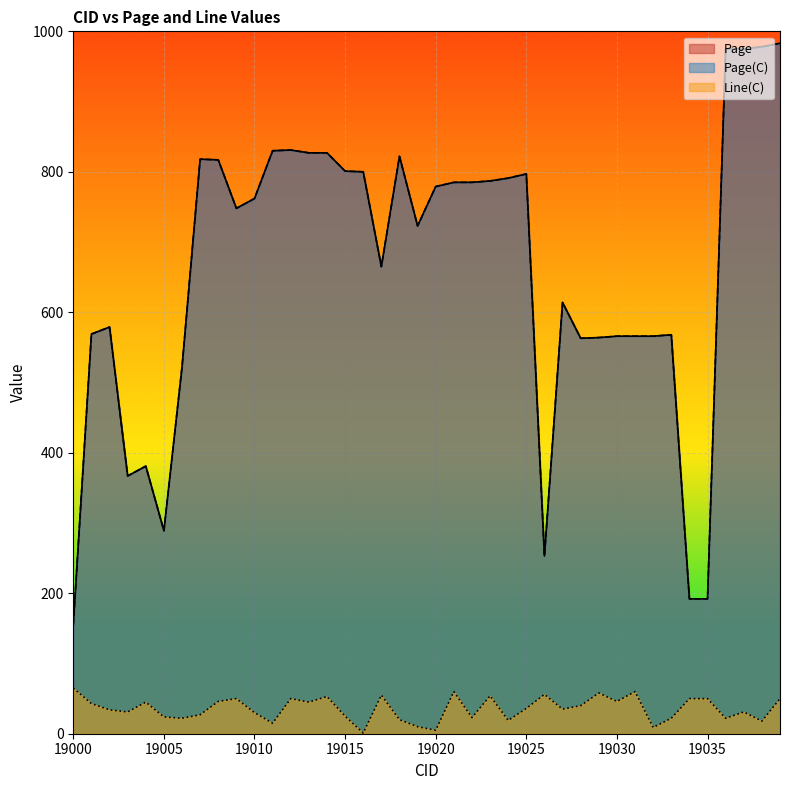

True or false: Page and Line(C) intersect in this chart.

False